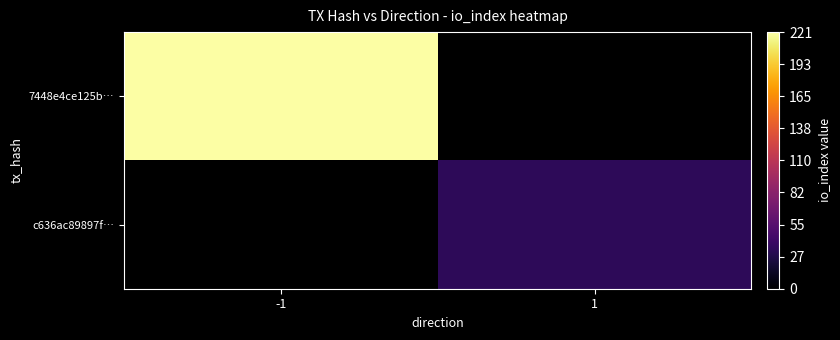

True or false: c636ac89897f… has a value of 23.6 at 1.

False